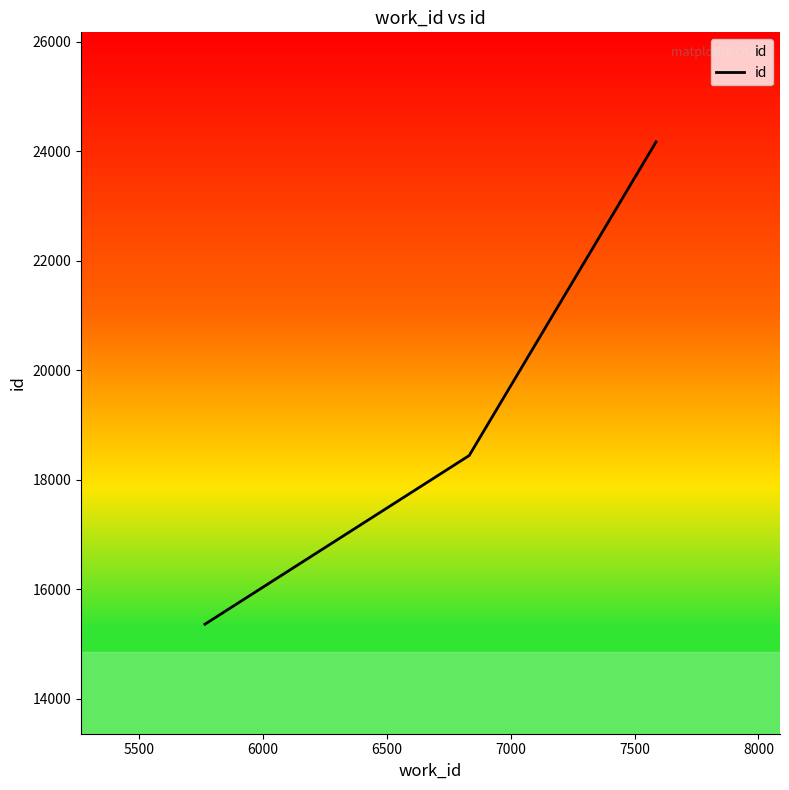

What is the maximum value shown in the chart?

24170